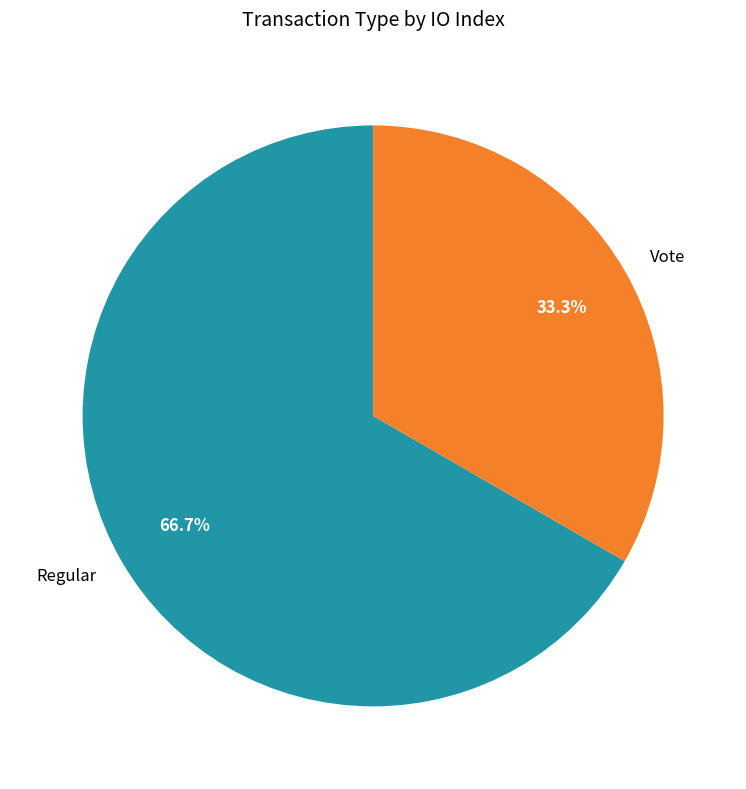

How many slices are in this pie chart?

2